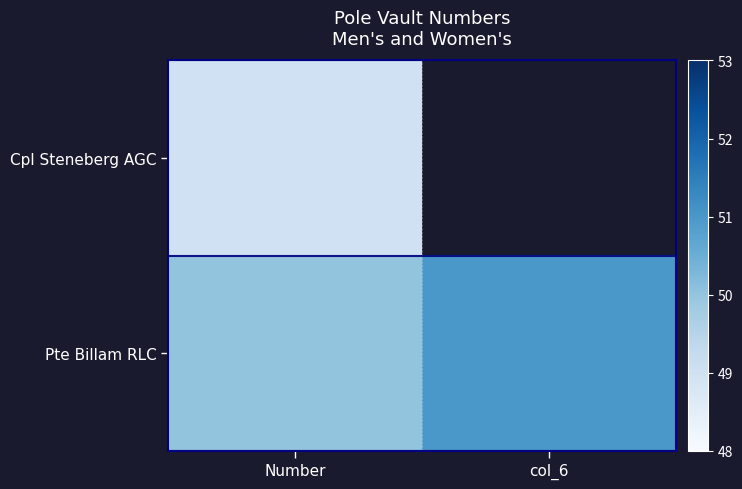

At which category does the chart reach its peak across all series?

col_6